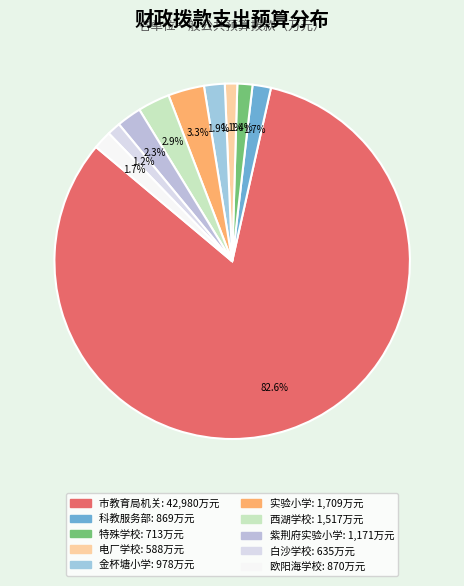

How many slices are in this pie chart?

10